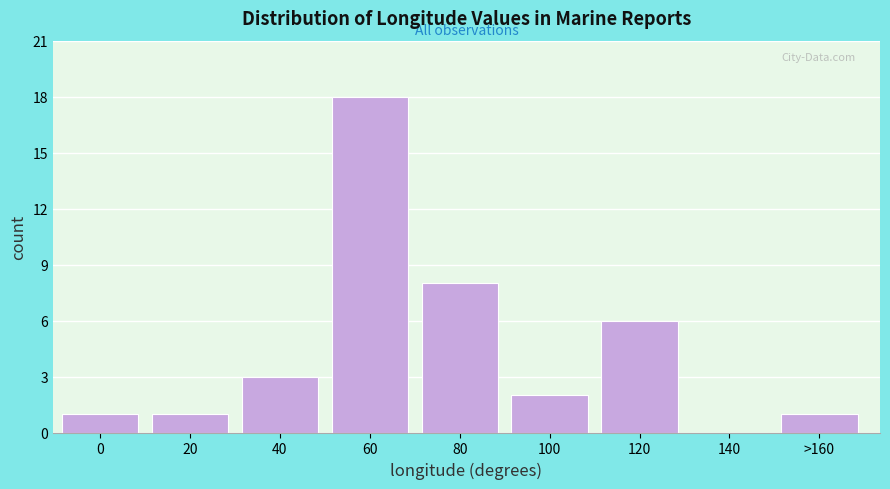

Reading right to left, what are all the values shown in this chart?

>160=1	140=0	120=6	100=2	80=8	60=18	40=3	20=1	0=1